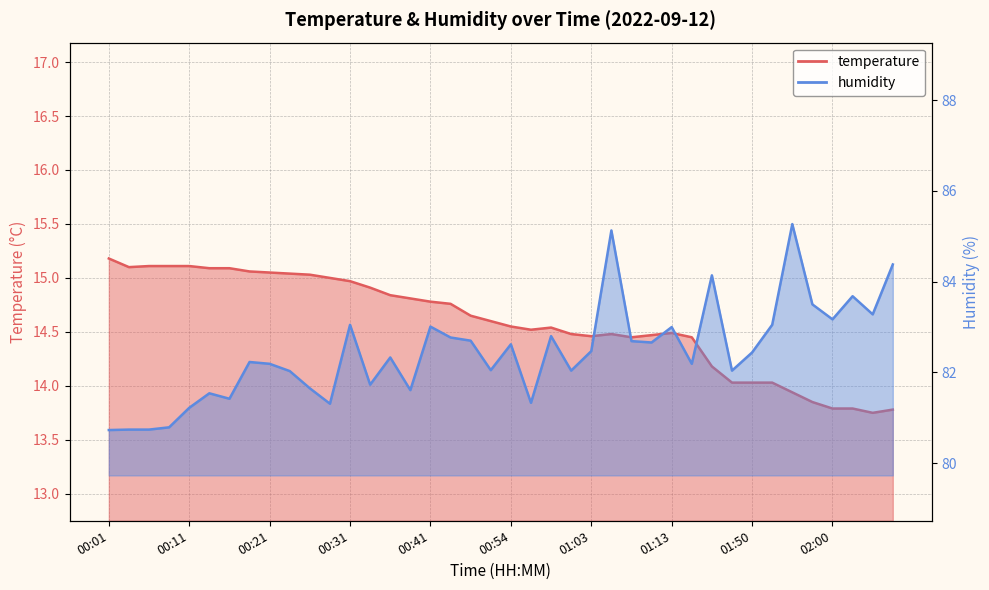

Which series has the largest total across all categories?

humidity